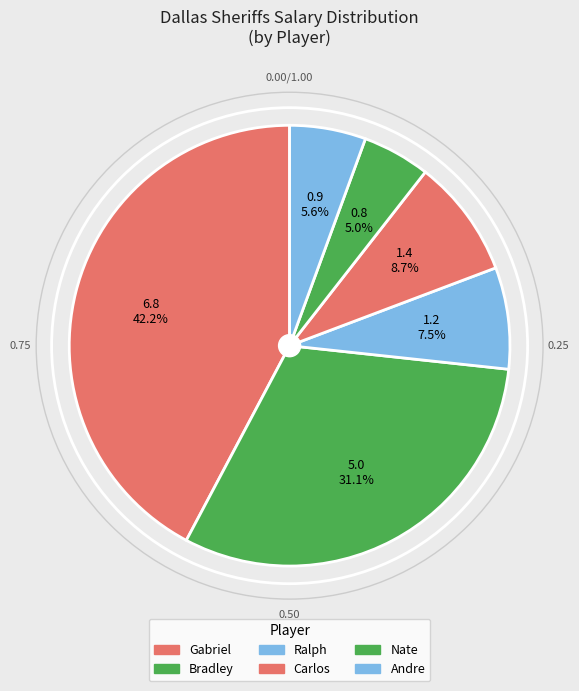

To the nearest percent, what is the combined percentage of Andre and Gabriel?

48%